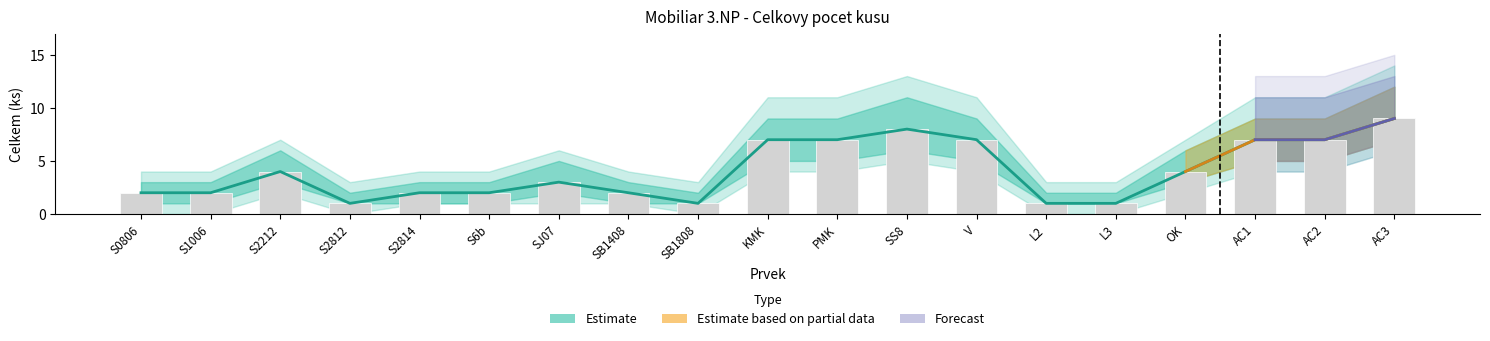

Reading left to right, list all the values displayed in this chart.

S0806=2	S1006=2	S2212=4	S2812=1	S2814=2	S6b=2	SJ07=3	SB1408=2	SB1808=1	KMK=7	PMK=7	SS8=8	V=7	L2=1	L3=1	OK=4	AC1=7	AC2=7	AC3=9